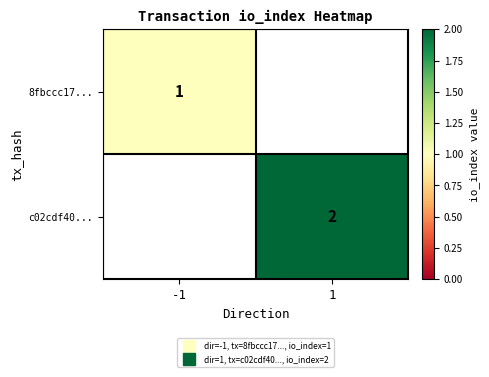

At how many categories does at least one series exceed 1?

1